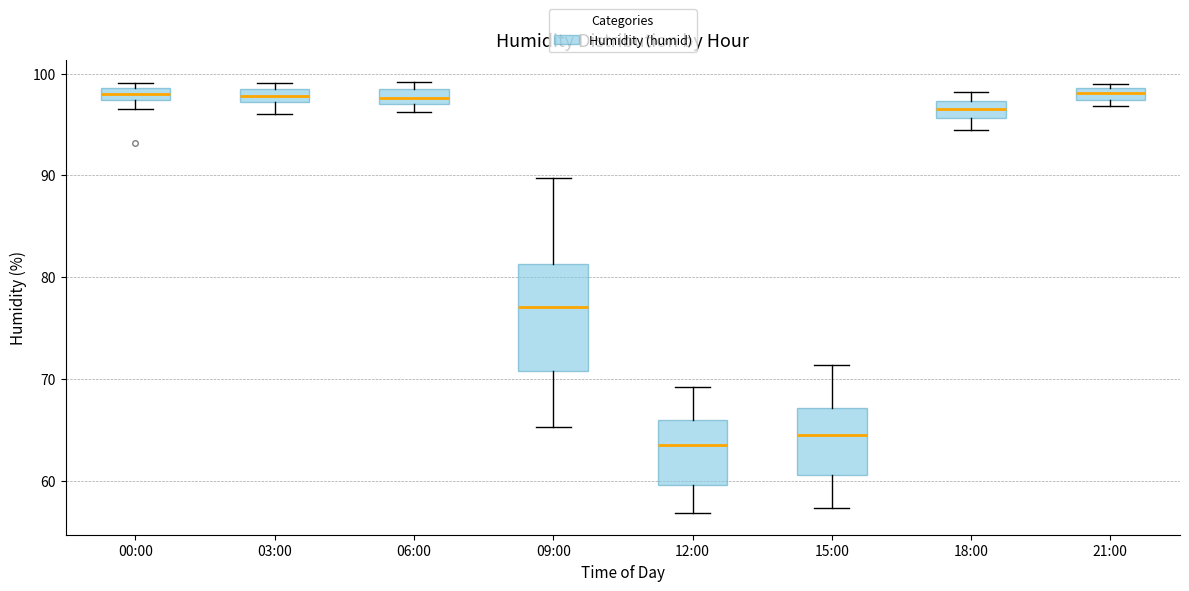

Where does the lower whisker of the box for 03:00 end on the y-axis? The values are not printed on the chart, so give them approximately, as read against the axis.

96